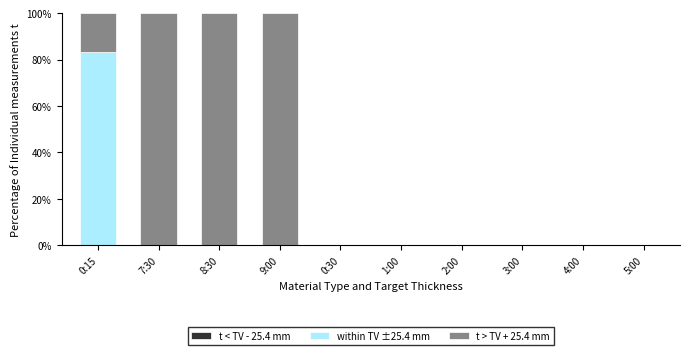

Count the number of categories in the chart.

10